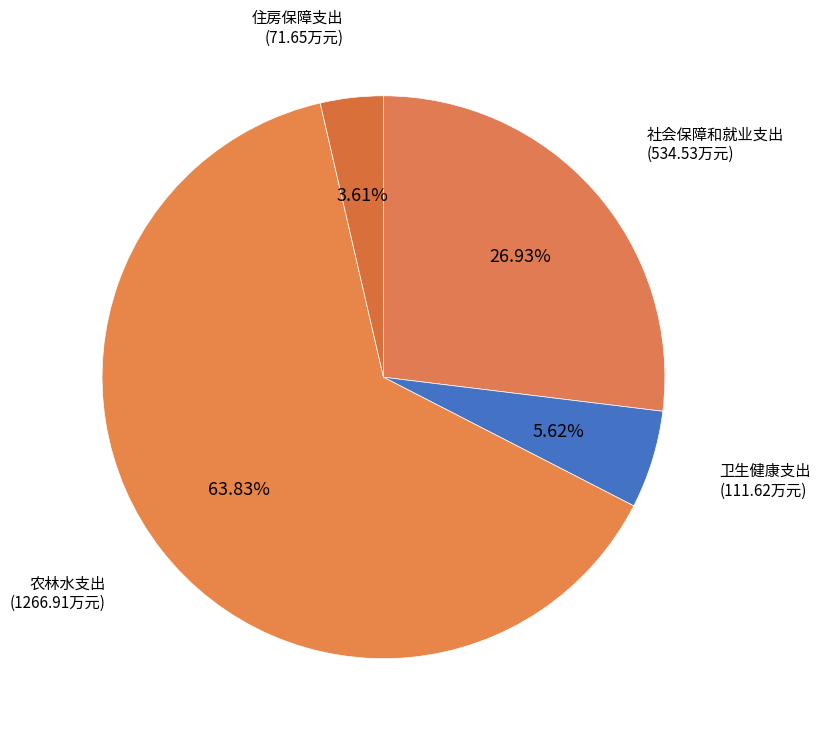

To the nearest percent, what is the average slice percentage?

25%